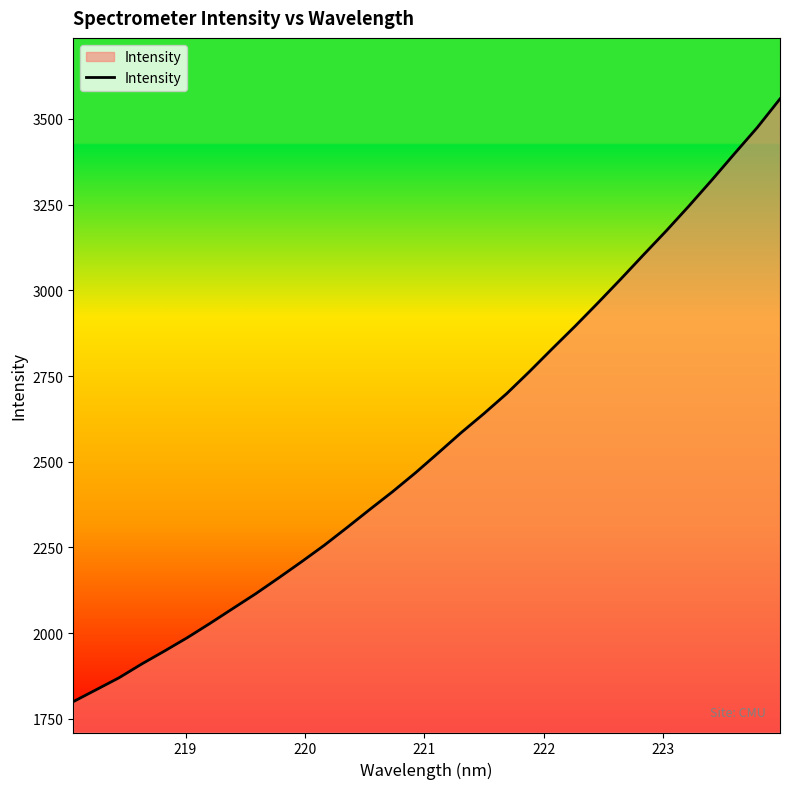

How many lines are shown in the chart?

1